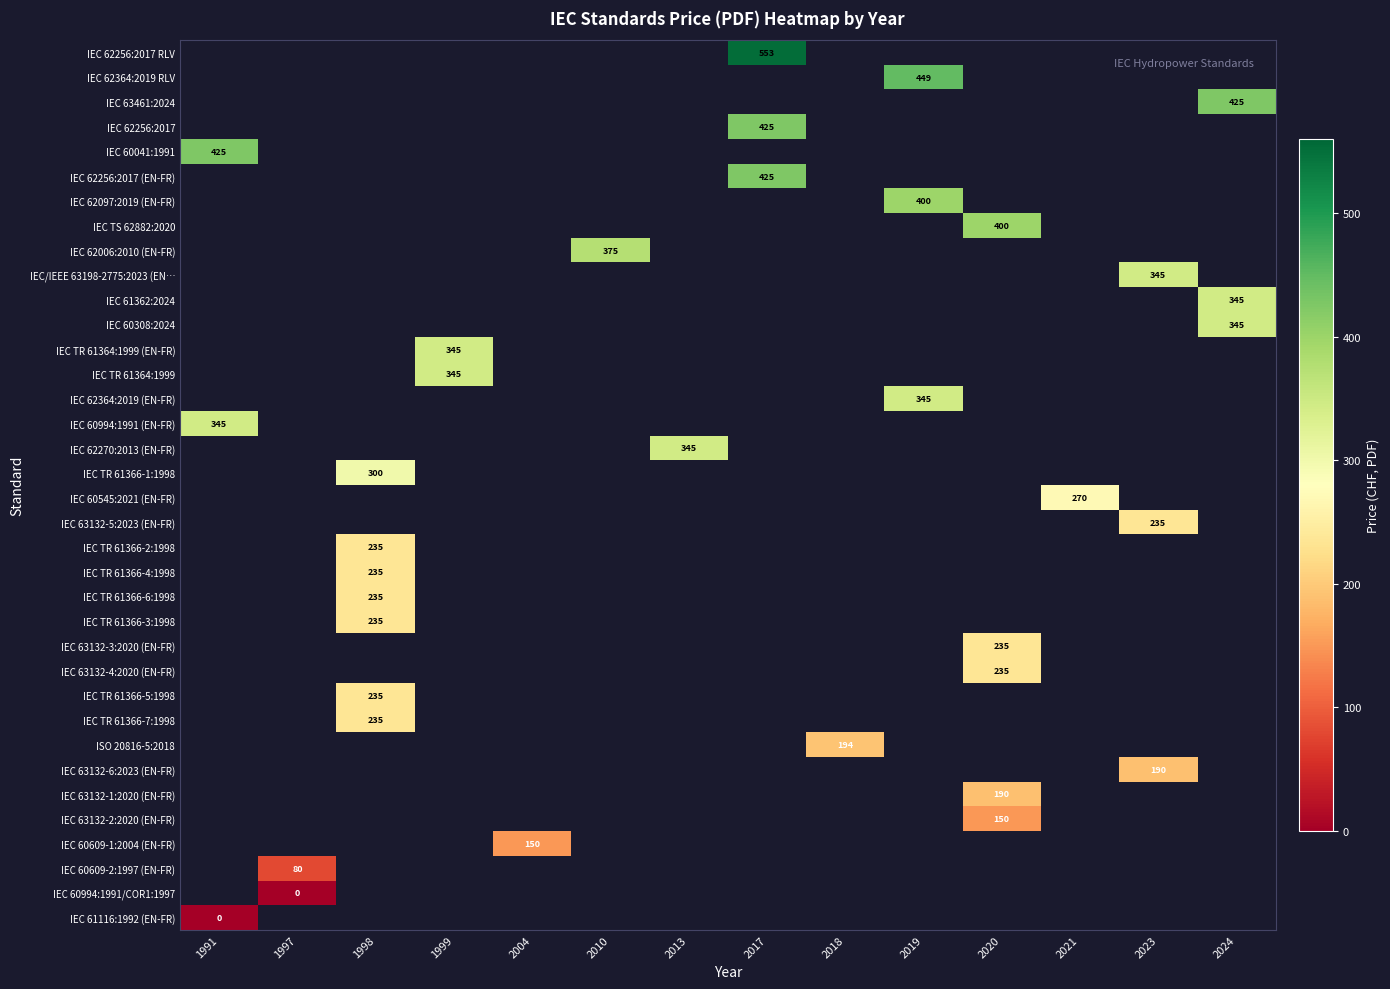

How many positive values does the IEC TR 61366-7:1998 series have?

1